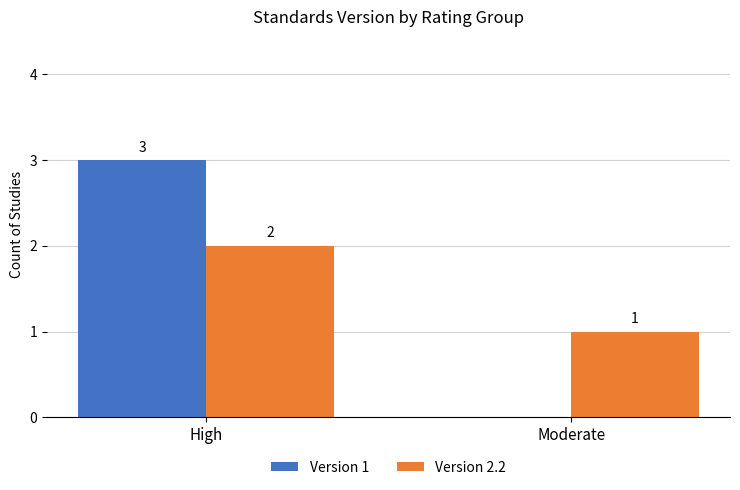

At which category is the sum across all series the highest?

High